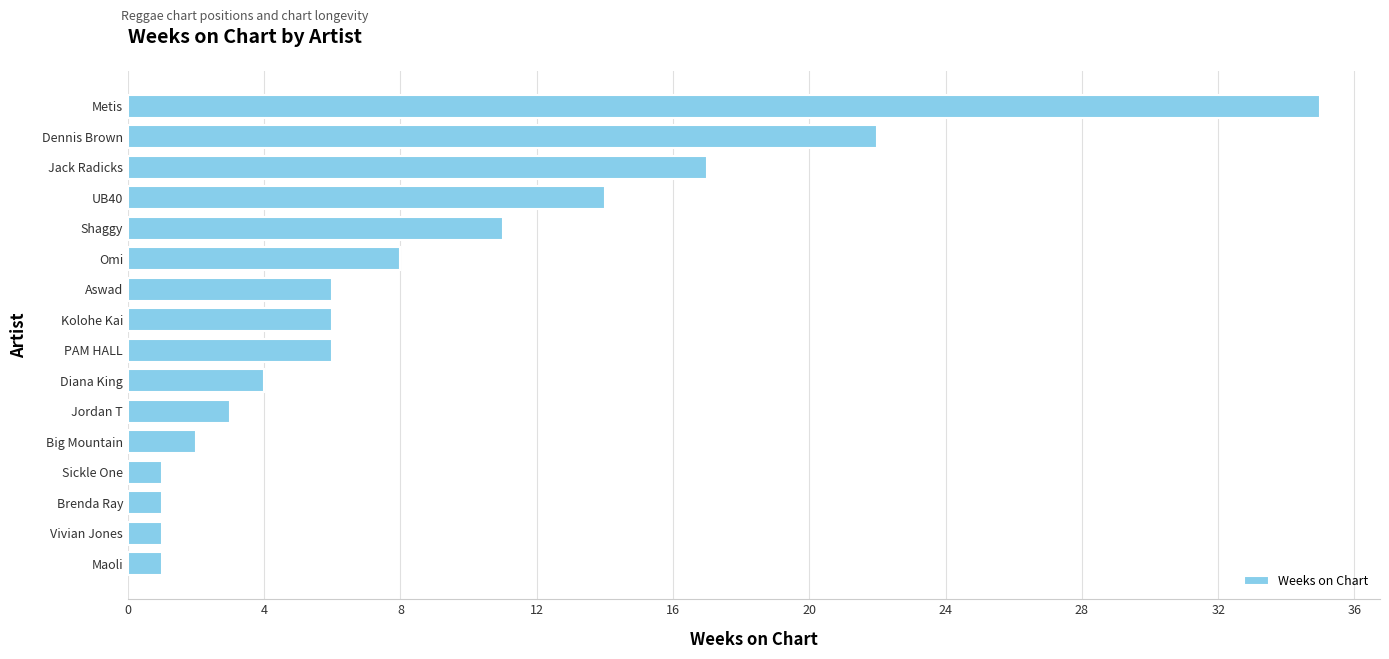

Read the value at Omi.

8